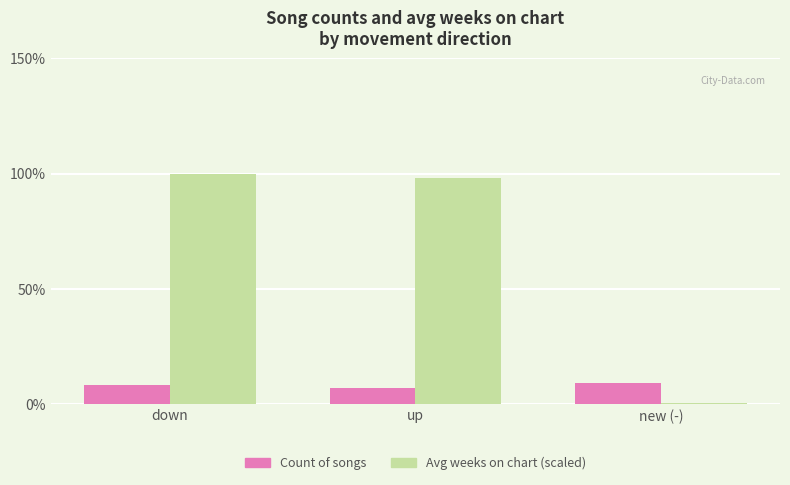

What is the maximum value for Avg weeks on chart (scaled)?

100.0